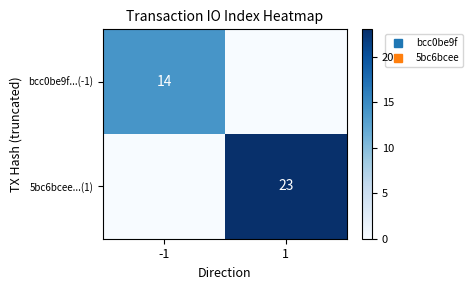

What is the difference between the maximum and minimum values in the 5bc6bcee...(1) series?

23